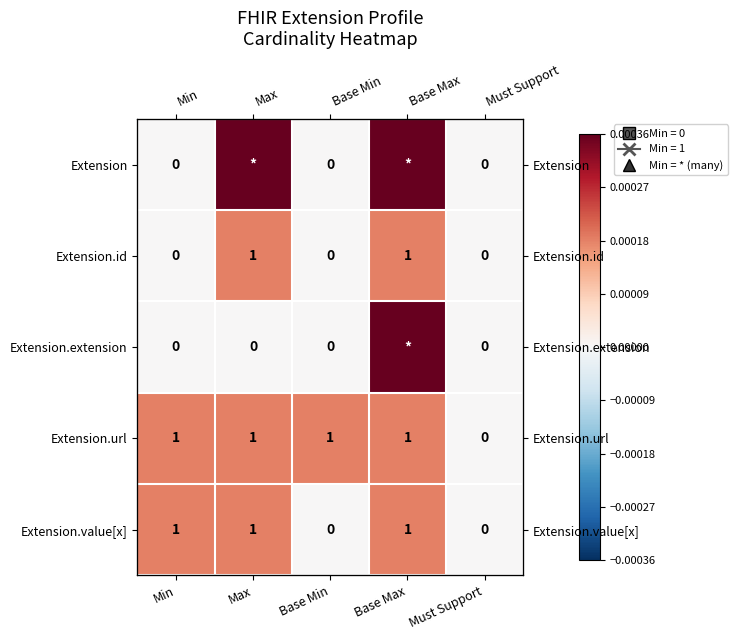

Which series has the largest total across all categories?

Extension